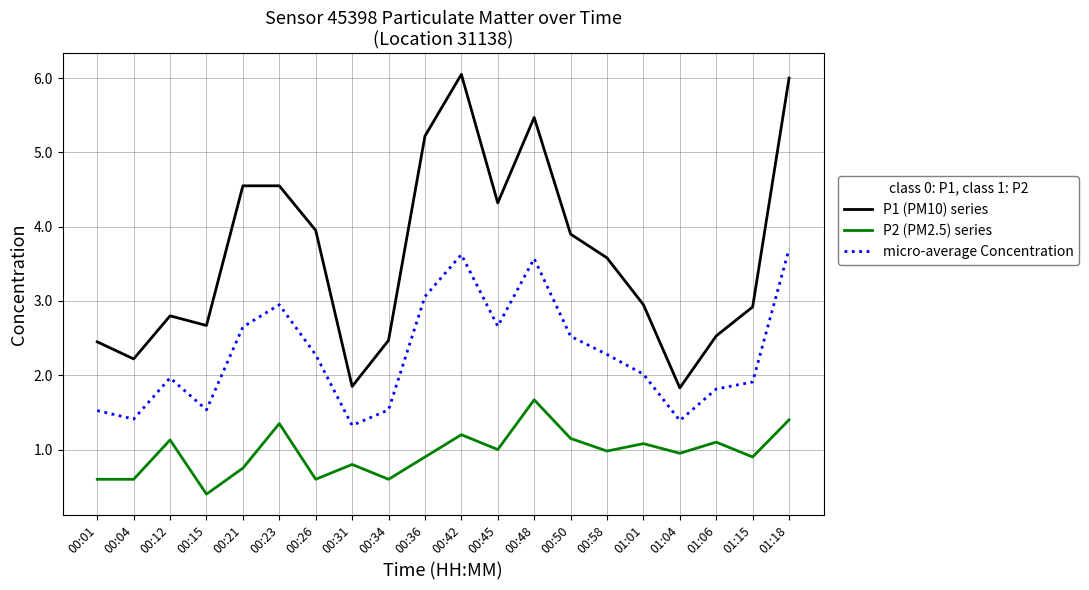

Which series has the largest total across all categories?

P1 (PM10) series